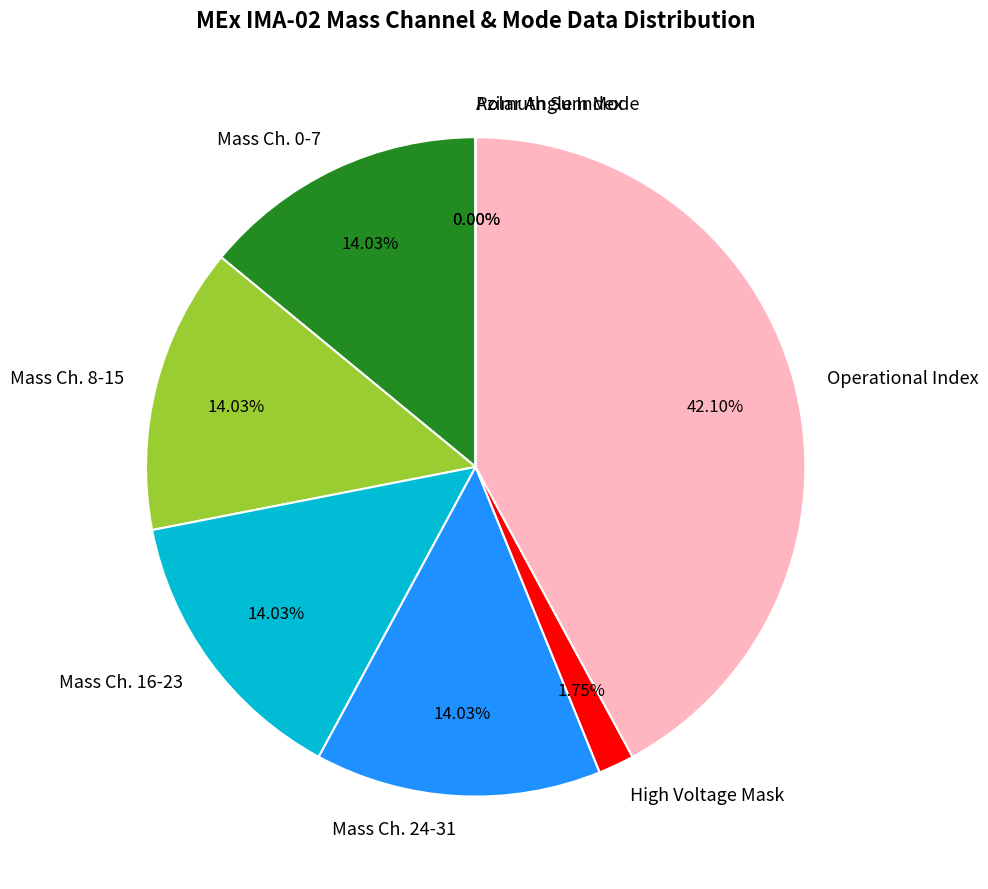

Do Mass Ch. 0-7 and Operational Index together represent more than half of the pie?

Yes